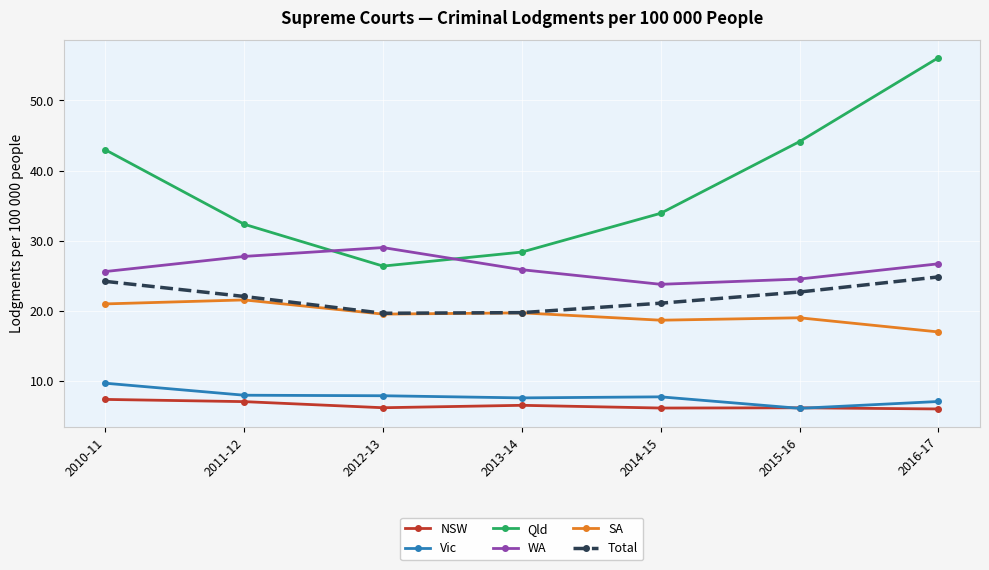

Which category has the lowest value in the SA series?

2016-17